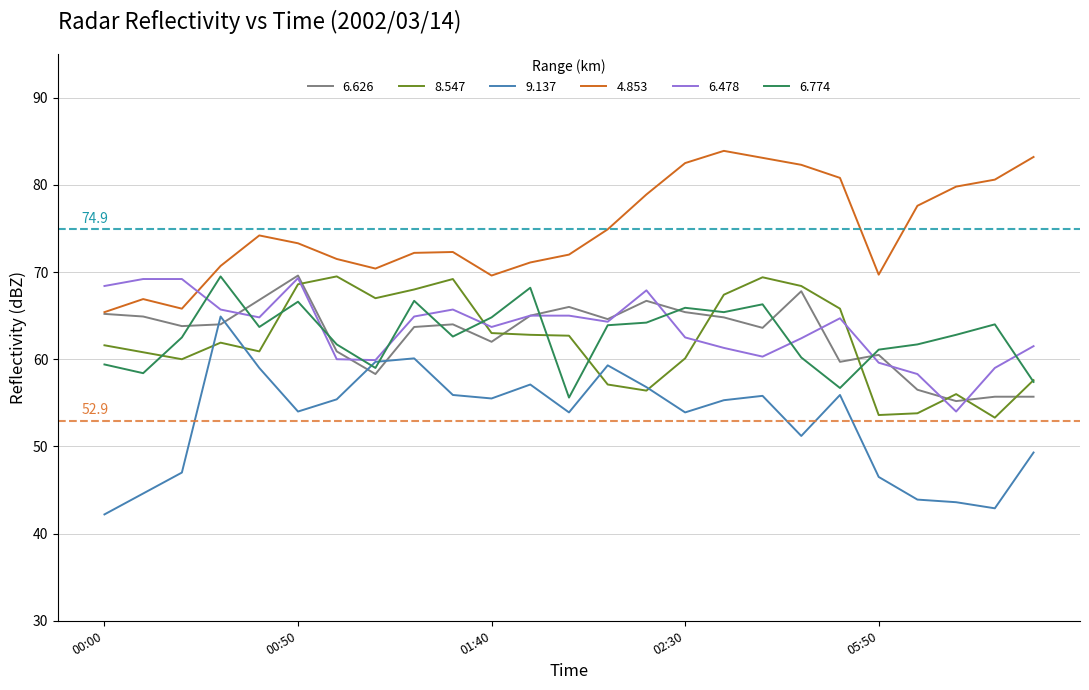

True or false: 4.853 and 9.137 cross at least once.

False